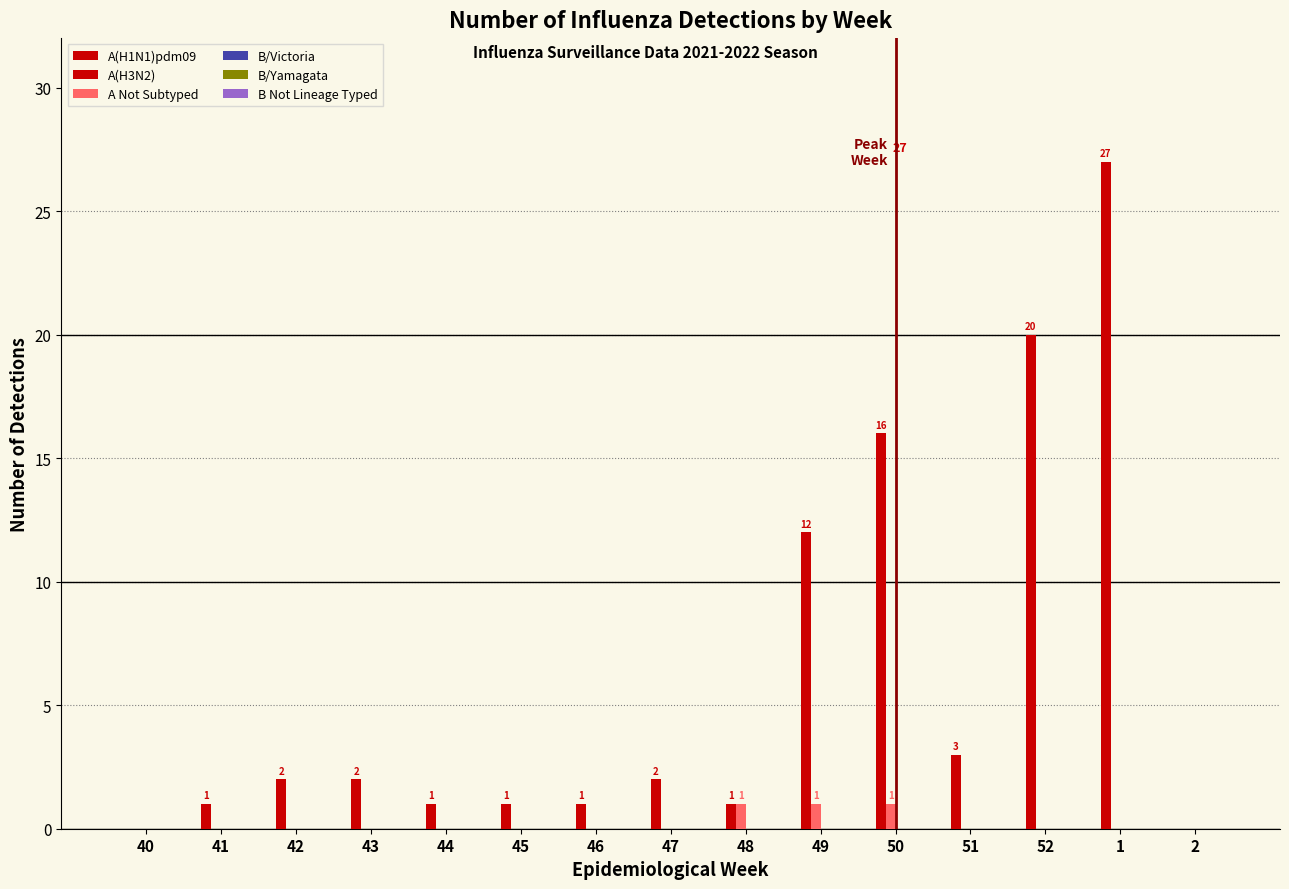

How many values in A(H3N2) are above zero?

13